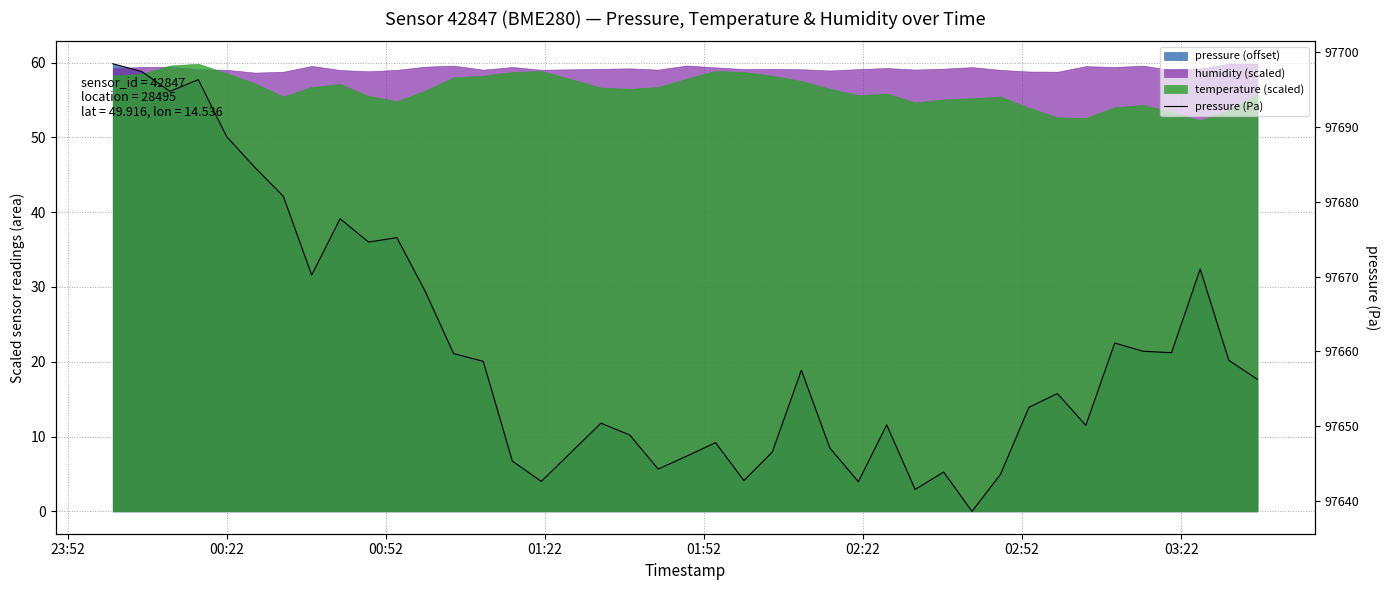

What is the minimum value shown in the chart?

97638.6